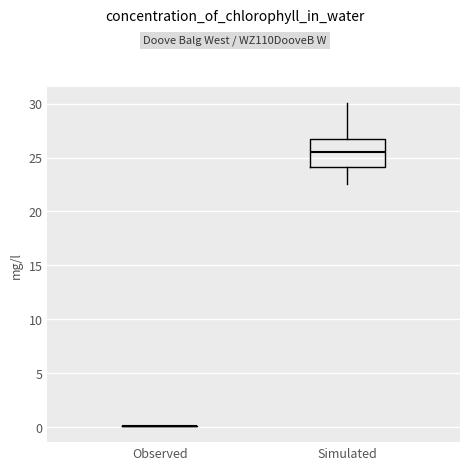

Comparing the boxes themselves (not the whiskers), which one is the tallest?

Simulated